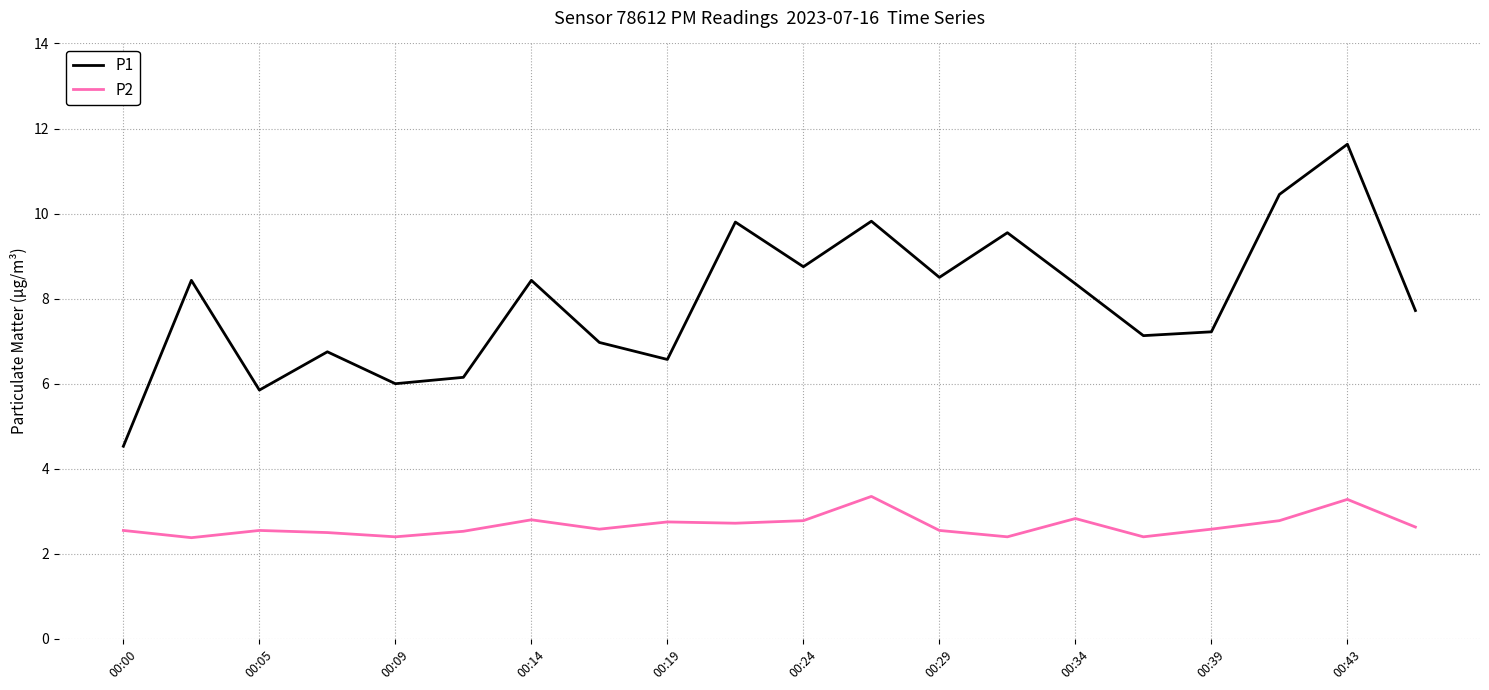

List the series in order of their peak value, highest first.

P1, P2